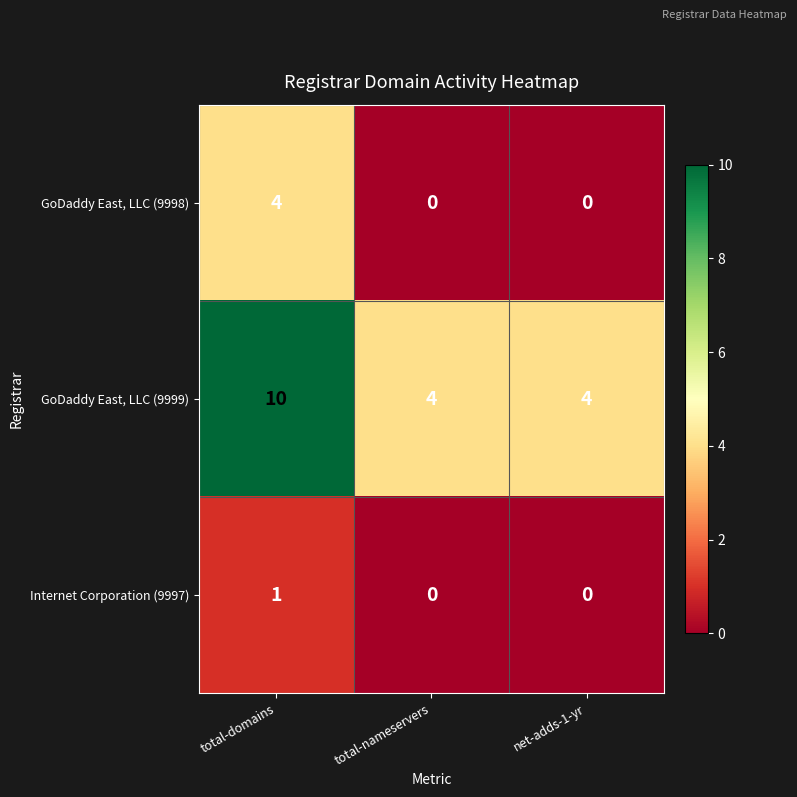

Reading left to right, extract all data points from this chart.

GoDaddy East, LLC (9998): total-domains=4	total-nameservers=0	net-adds-1-yr=0
GoDaddy East, LLC (9999): total-domains=10	total-nameservers=4	net-adds-1-yr=4
Internet Corporation (9997): total-domains=1	total-nameservers=0	net-adds-1-yr=0